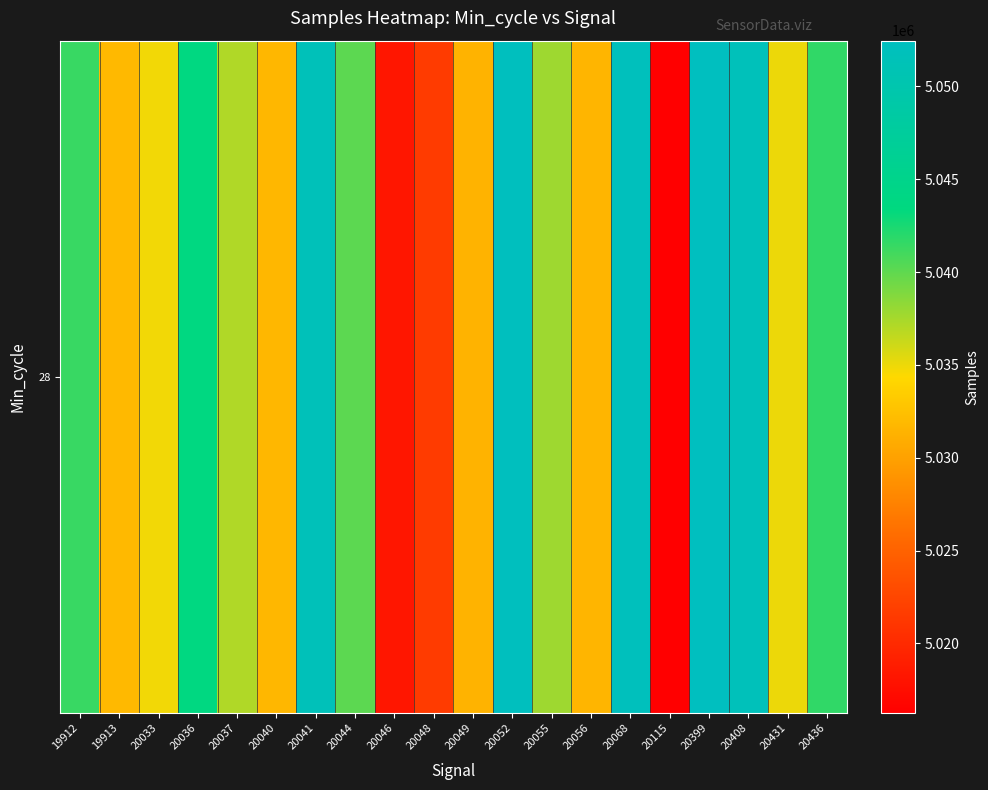

Which category has the lowest value across all series?

20115